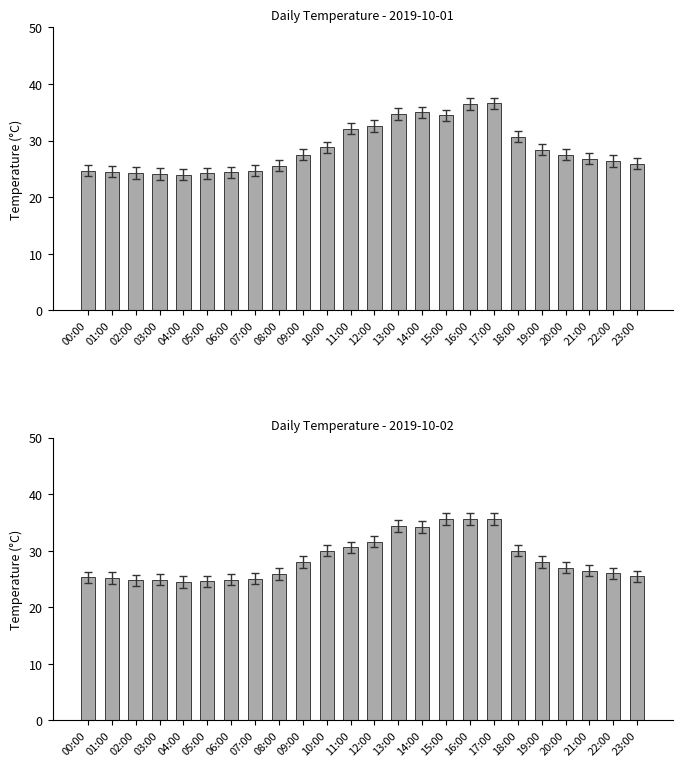

At 02:00, list the series in order from smallest to largest.

2019-10-01, 2019-10-02